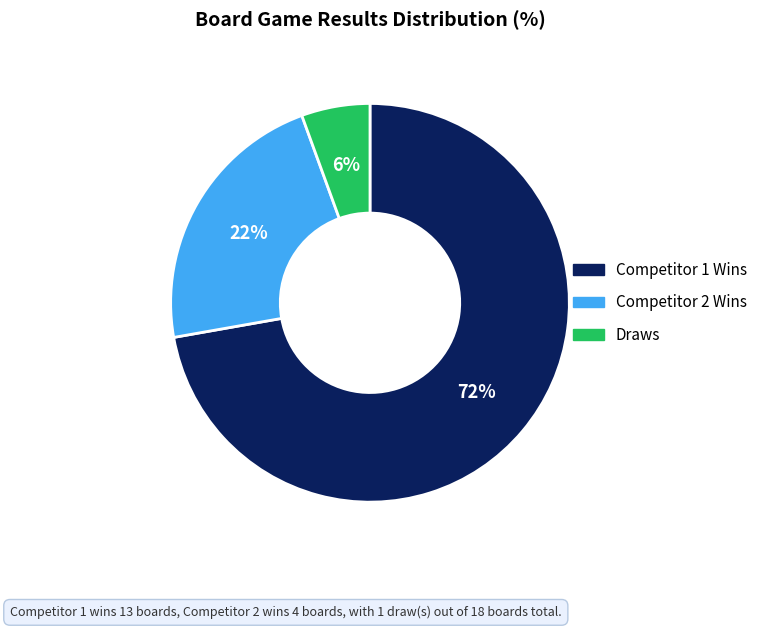

To the nearest percent, what is the average slice percentage?

33%